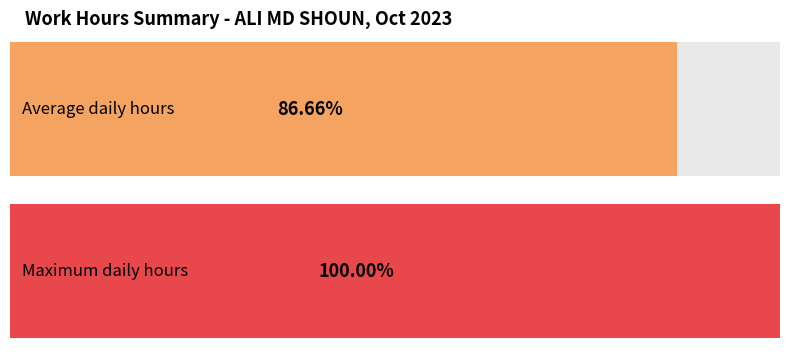

Does the chart contain stacked bars?

No